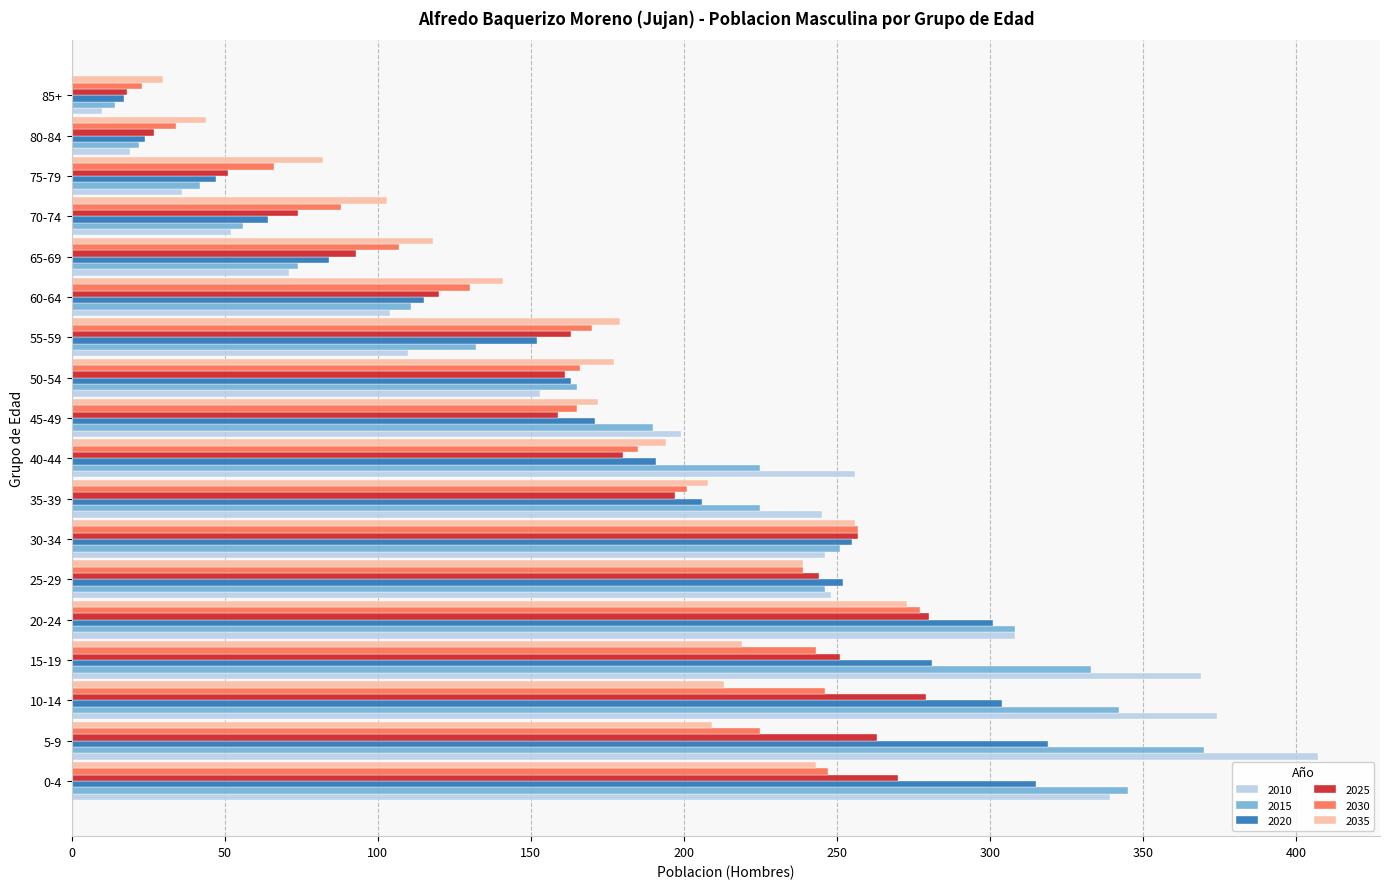

At which category does the chart reach its minimum across all series?

85+